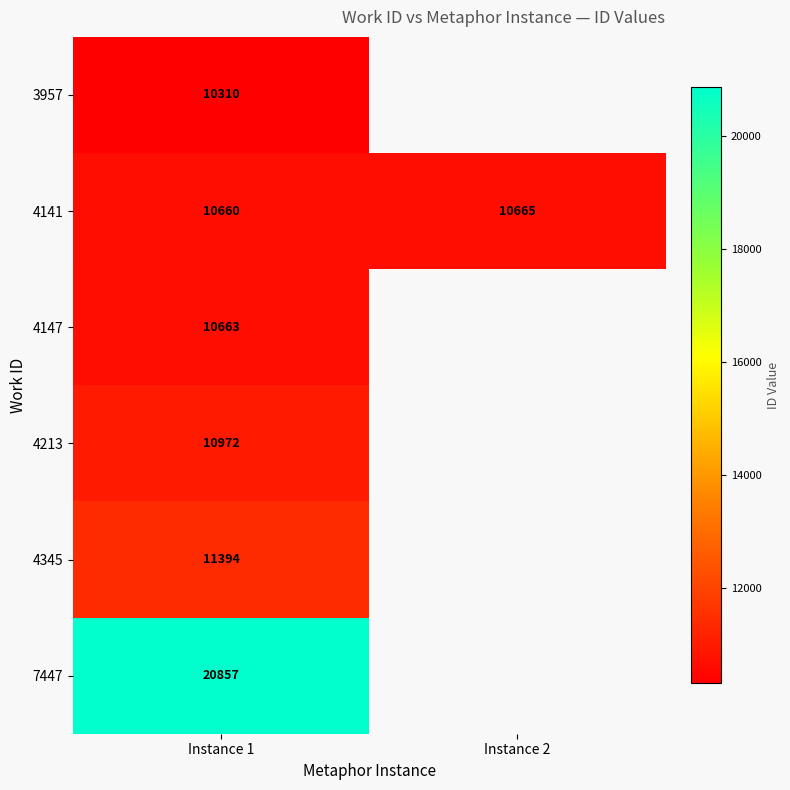

Rank the series at Instance 1 from highest to lowest value.

7447, 4345, 4213, 4147, 4141, 3957